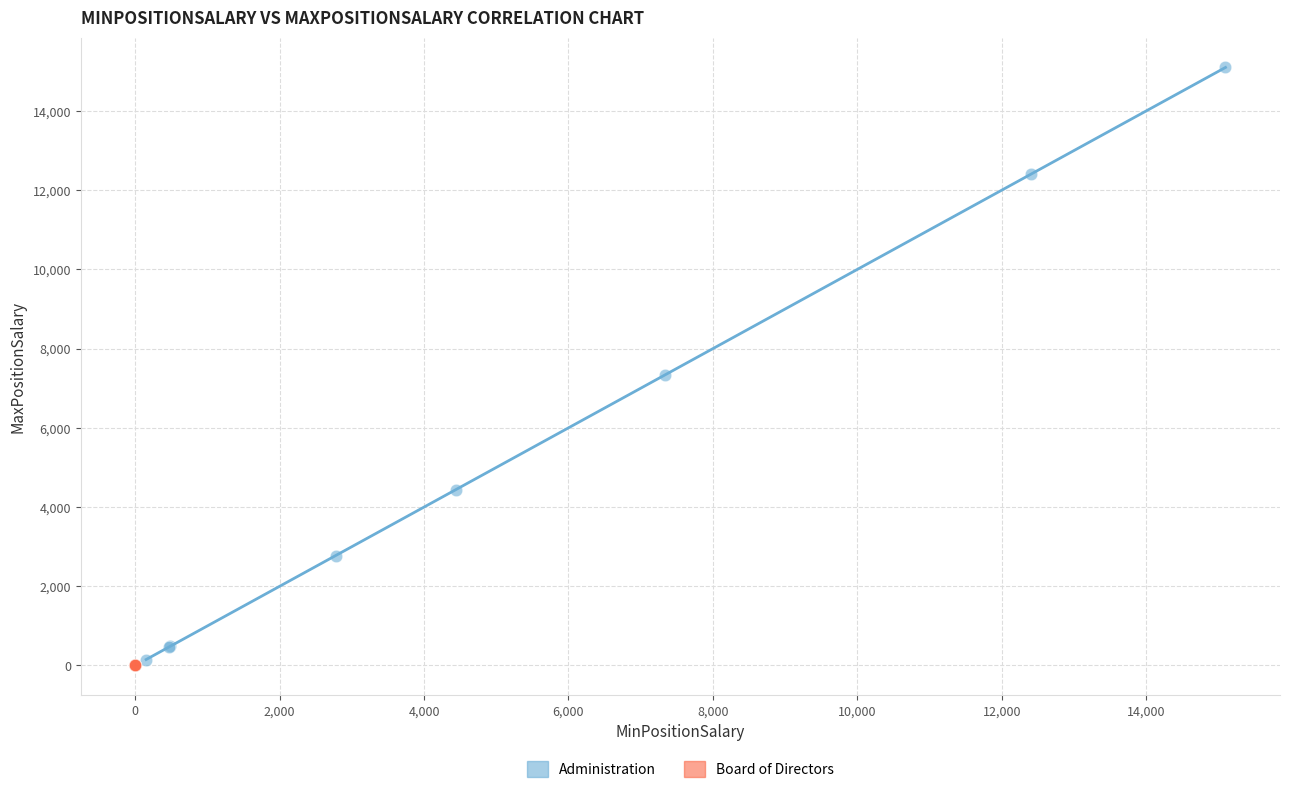

Which series reaches the maximum Y coordinate?

Administration